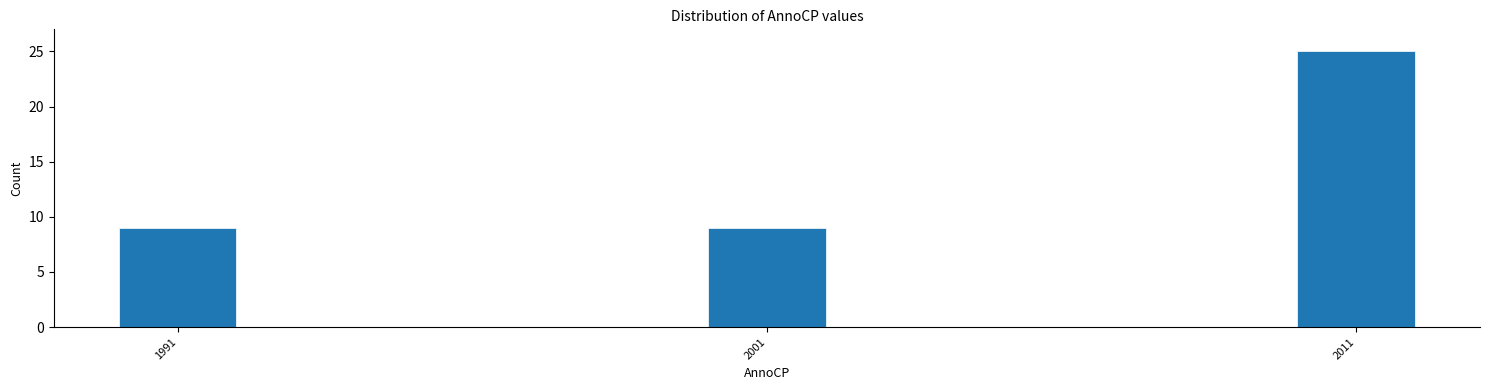

Reading left to right, list all the values displayed in this chart.

9	9	25